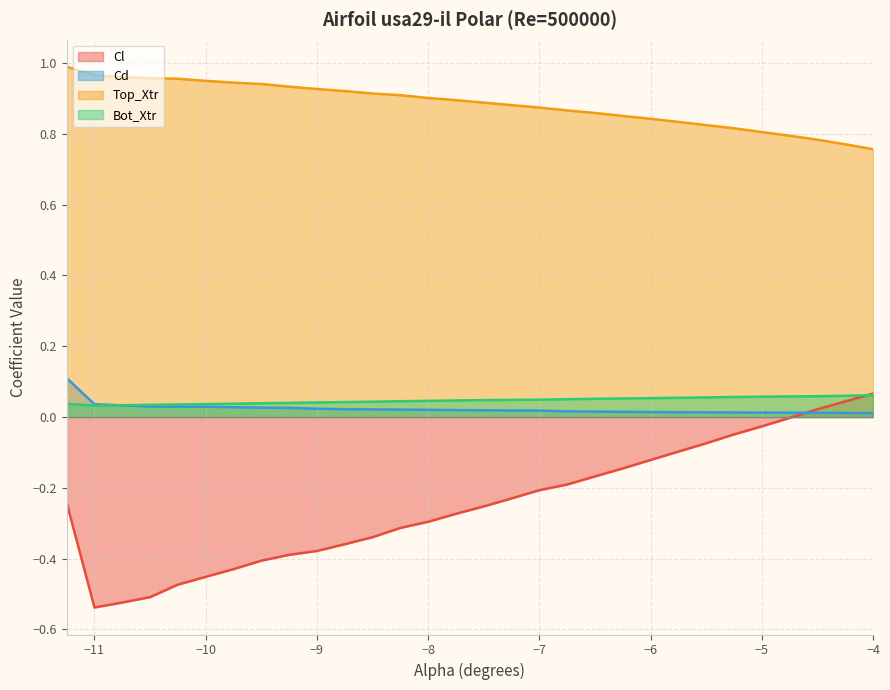

What is the total value across all series at -6.75?

0.7